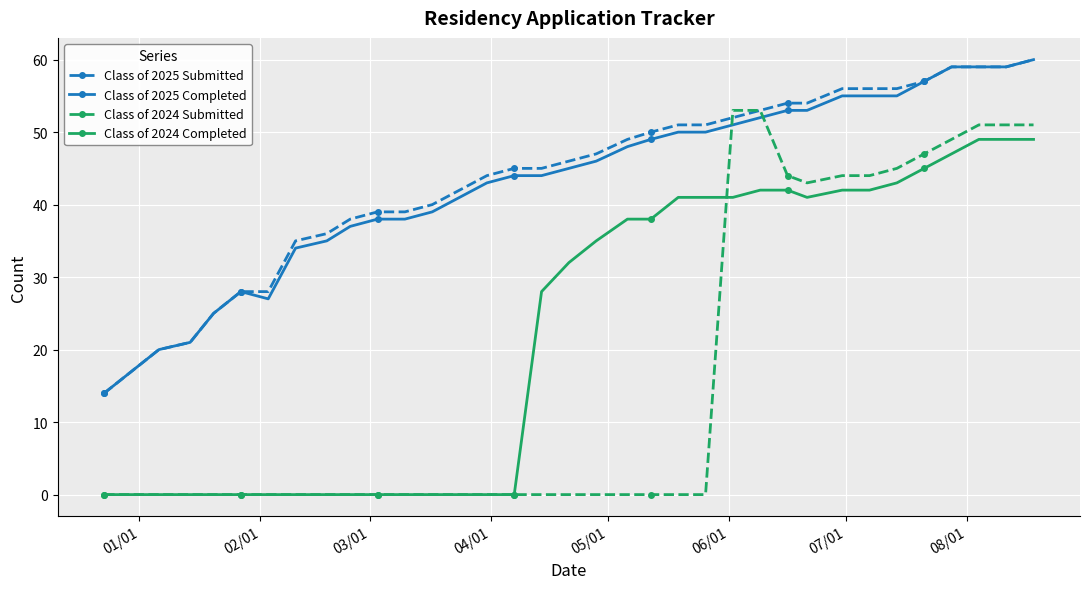

True or false: Class of 2024 Completed and Class of 2025 Completed cross at least once.

False